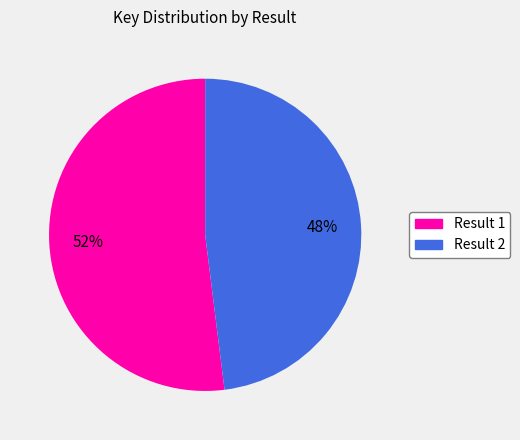

To the nearest percent, what portion does Result 1 represent?

52%